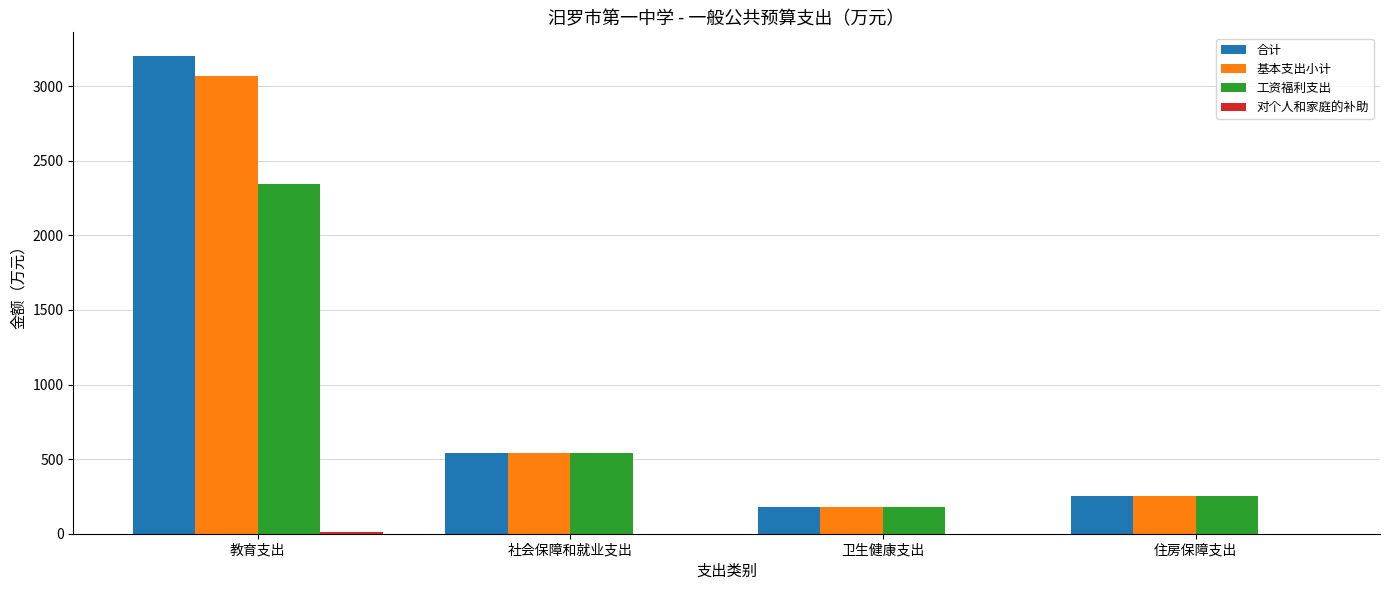

At which label is 工资福利支出 closest to 1262?

社会保障和就业支出